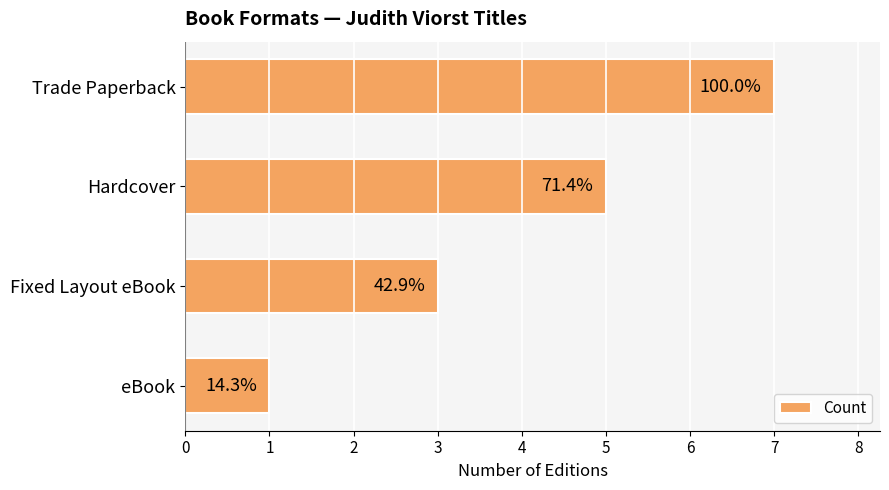

List the labels in order of value, largest first.

Trade Paperback, Hardcover, Fixed Layout eBook, eBook